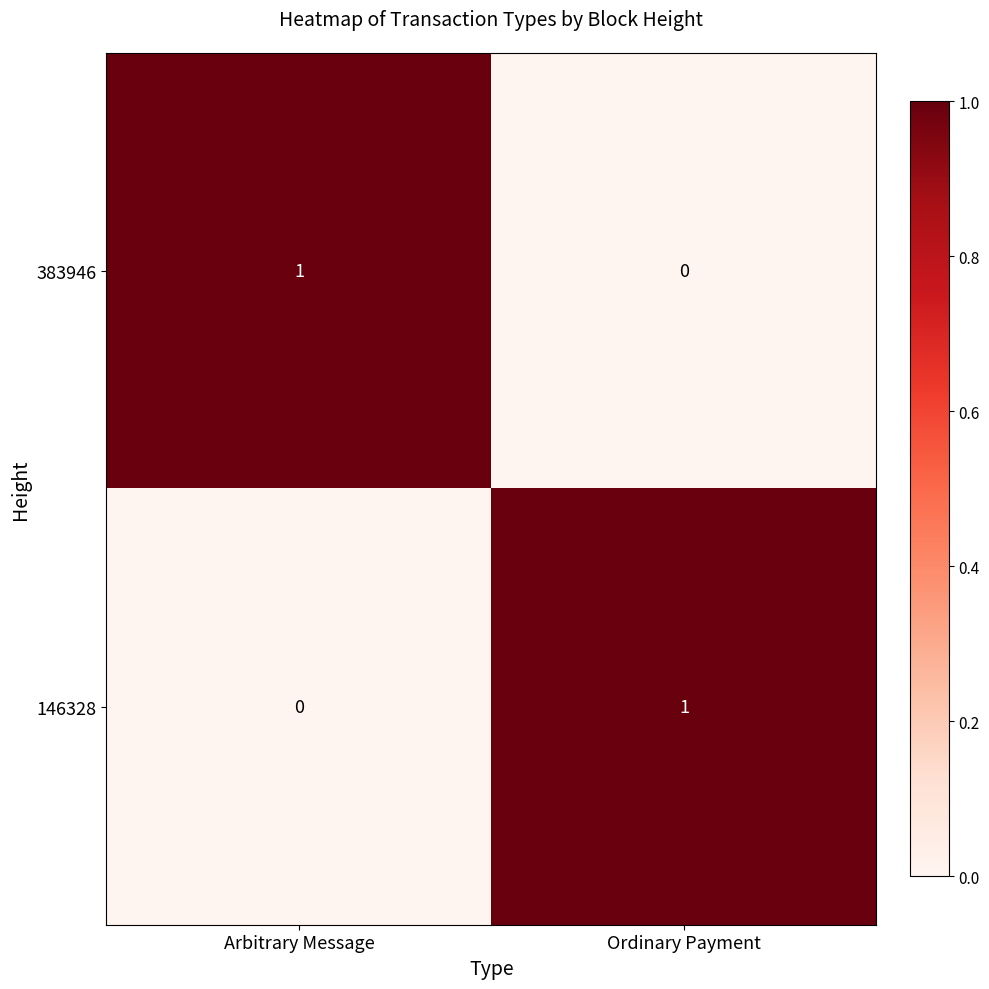

At how many categories does at least one series exceed 0?

2